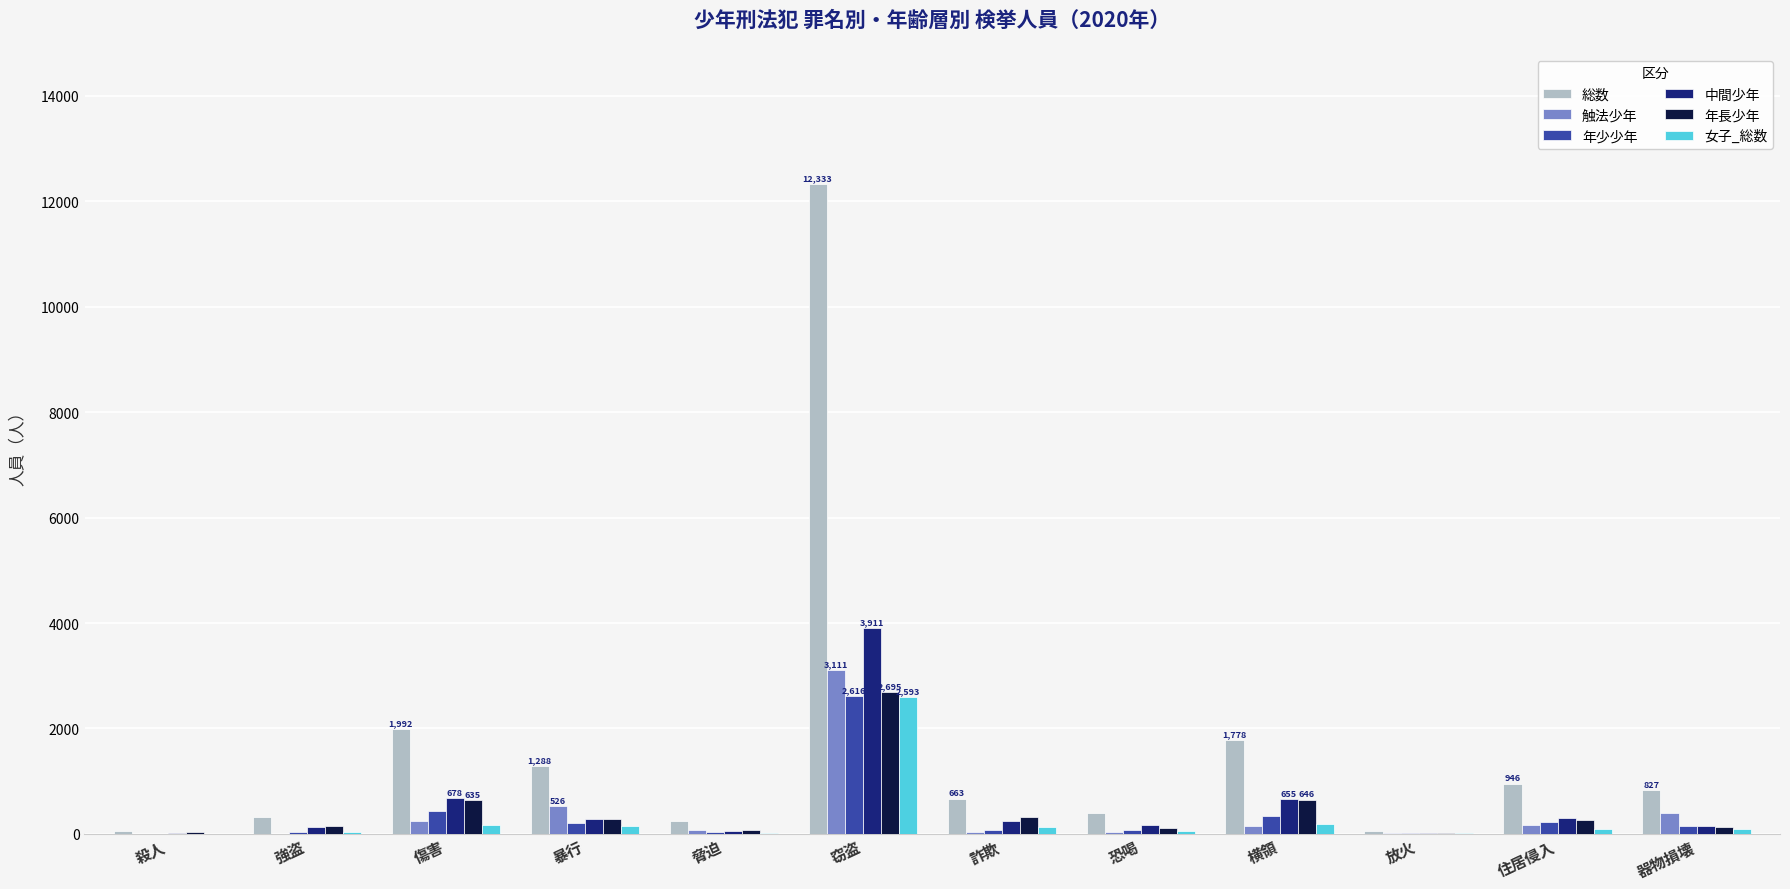

What is the maximum value for 触法少年?

3111